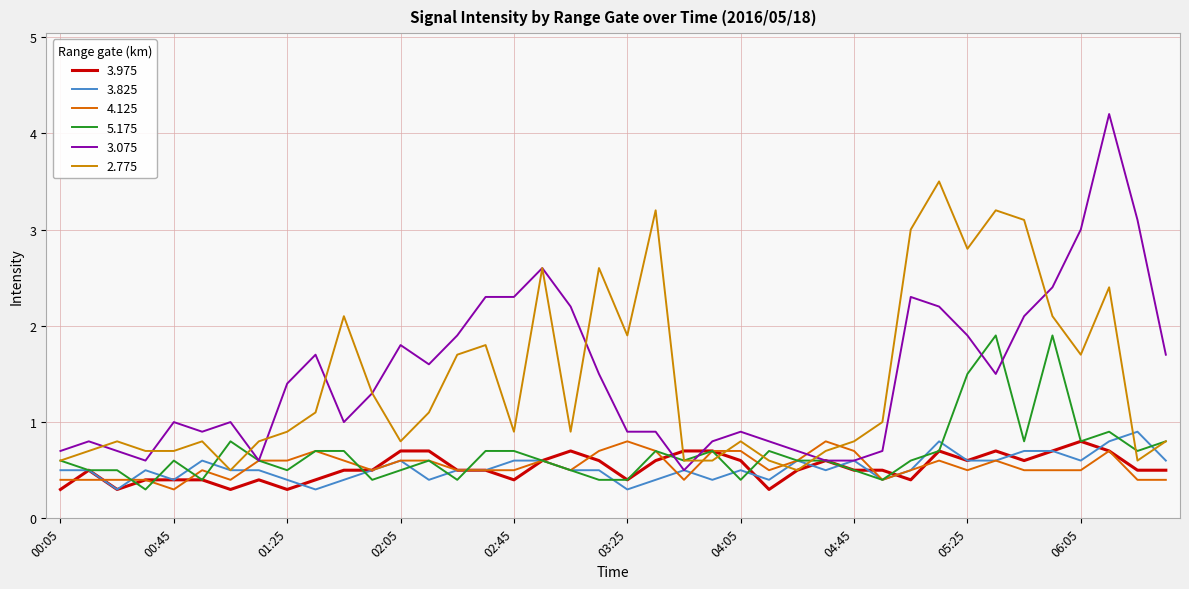

What is the value of the 3.075 point at the 11th from the left?

1.0